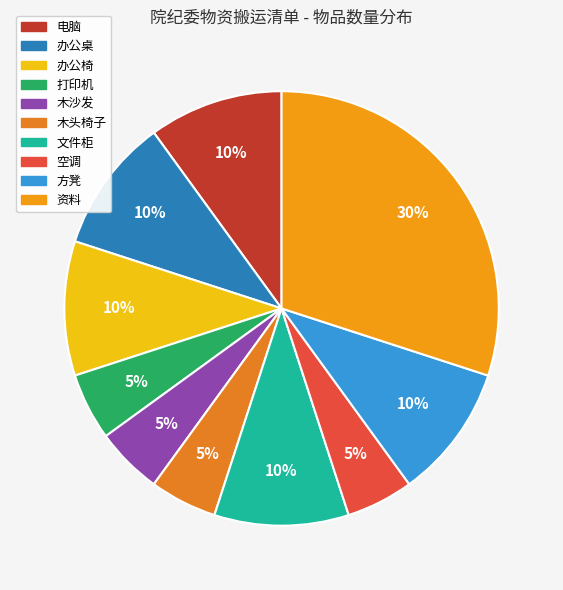

How many slices are in this pie chart?

10